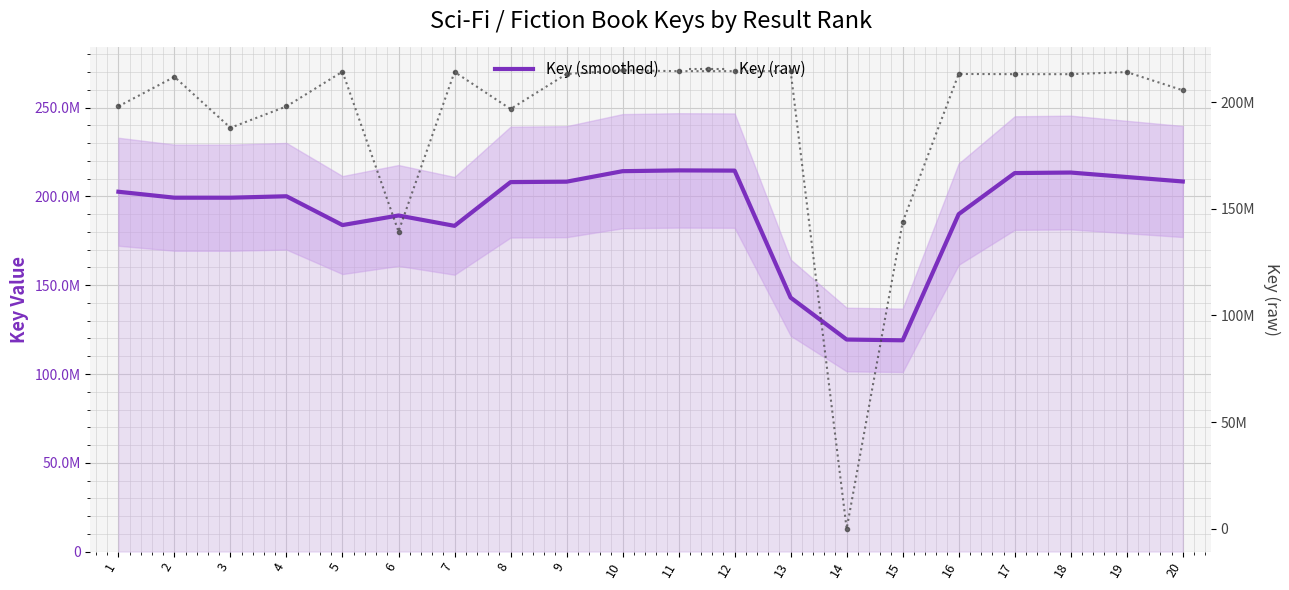

How many distinct data groups are displayed?

2